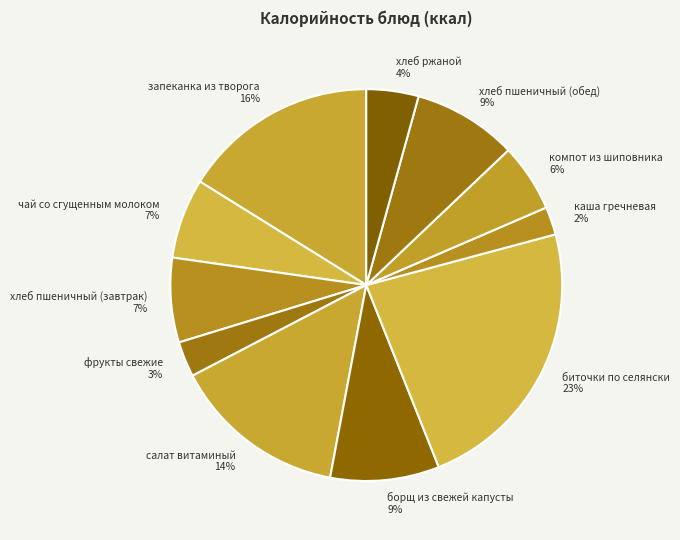

Between чай со сгущенным молоком and биточки по селянски, which is larger?

биточки по селянски